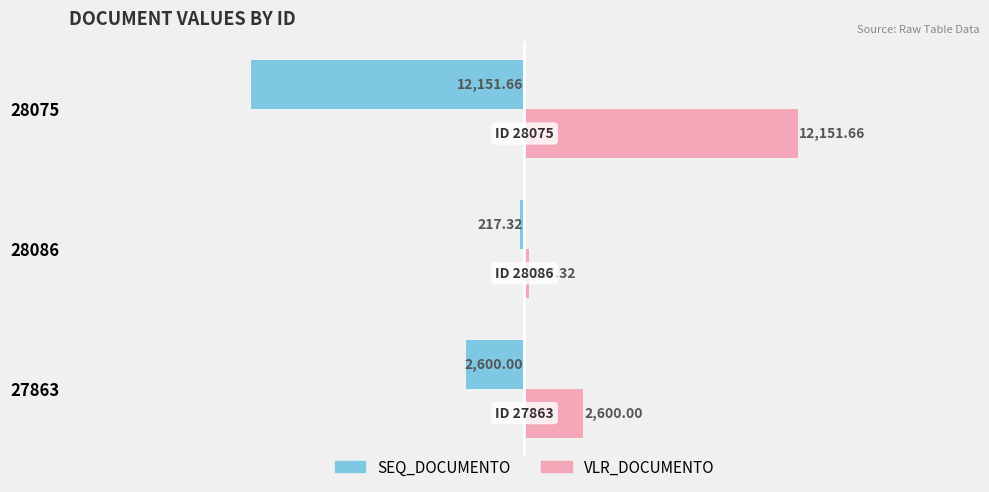

What is the spread (max minus min) of values at 27863?

5200.0